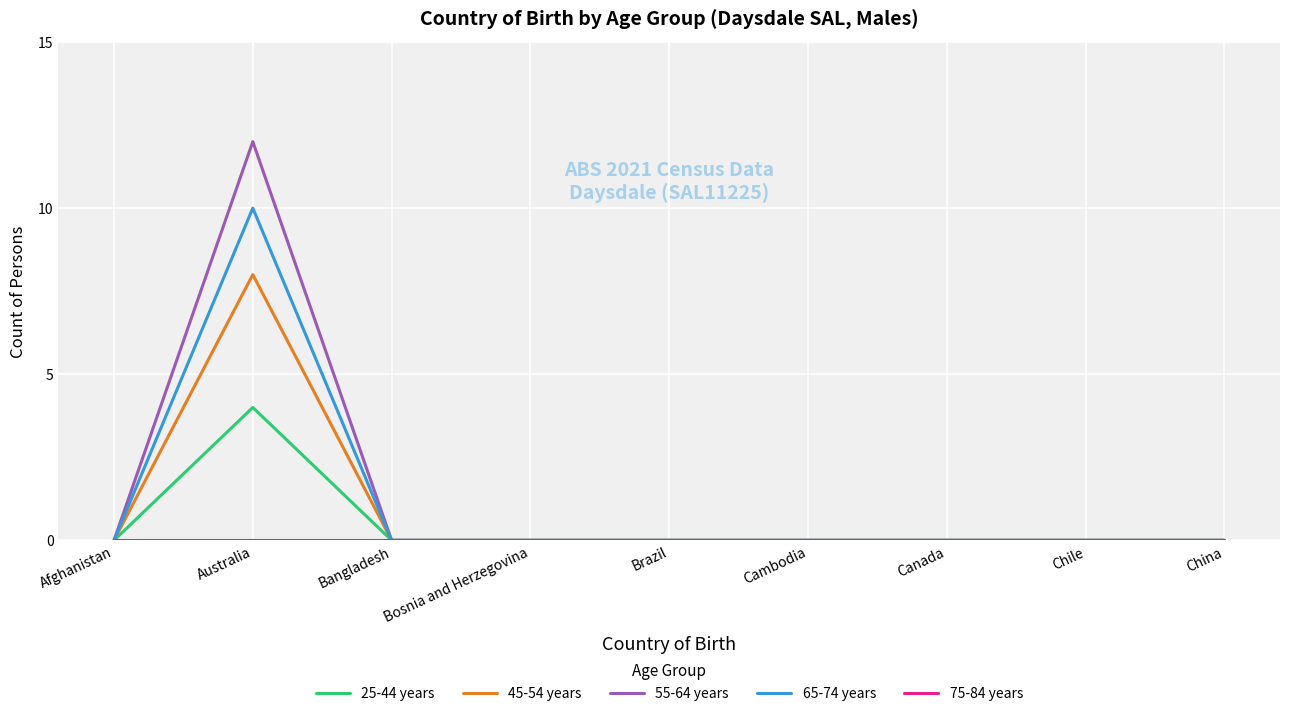

What is the maximum value for 45-54 years?

8